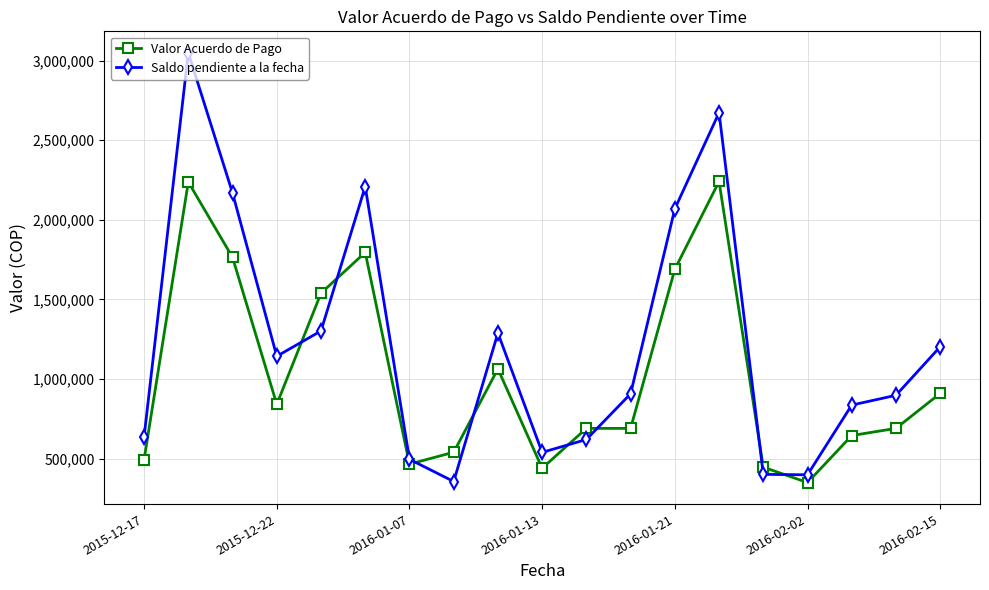

How many categories are shown in the chart?

19